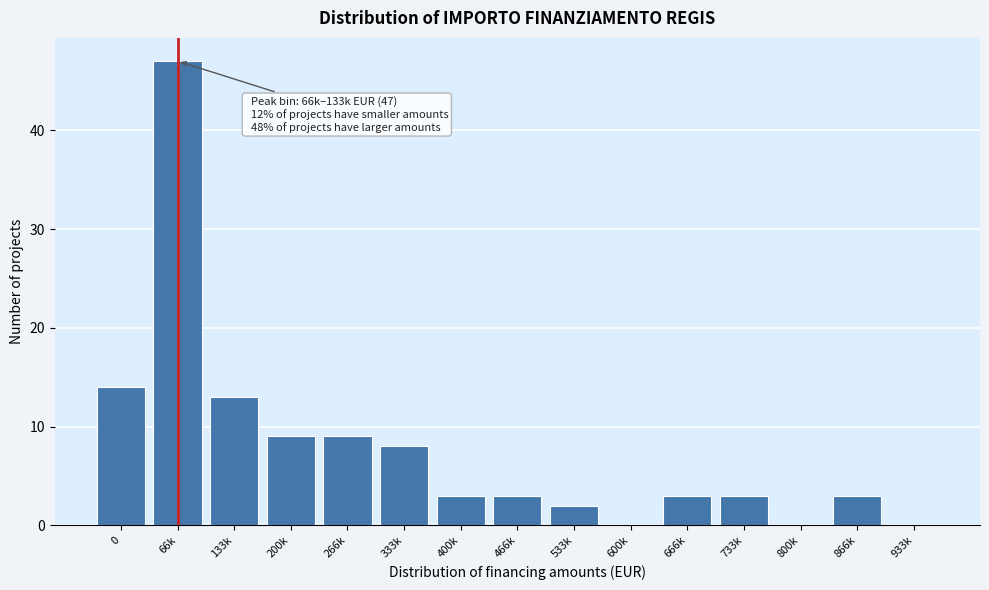

Reading left to right, extract all data points from this chart.

0=14	66k=47	133k=13	200k=9	266k=9	333k=8	400k=3	466k=3	533k=2	600k=0	666k=3	733k=3	800k=0	866k=3	933k=0